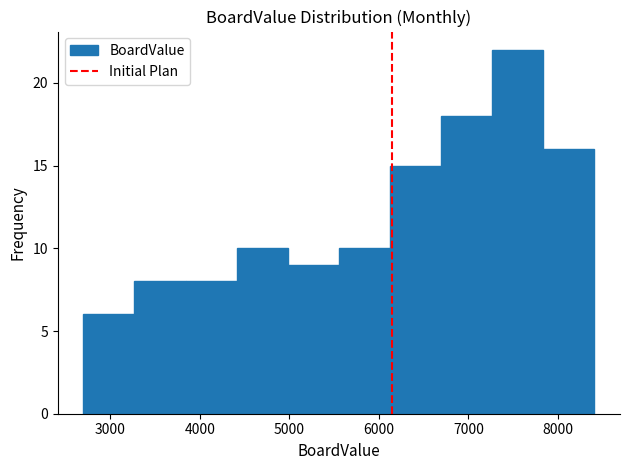

Reading left to right, transcribe this chart: for each bar, give the range it covers on the x-axis and its height. Neither the bar edges nor the heights are printed on the chart, so give them approximately, as read against the axes.

2700 to 3300: 6
3300 to 3800: 8
3800 to 4400: 8
4400 to 5000: 10
5000 to 5600: 9
5600 to 6100: 10
6100 to 6700: 15
6700 to 7300: 18
7300 to 7800: 22
7800 to 8400: 16